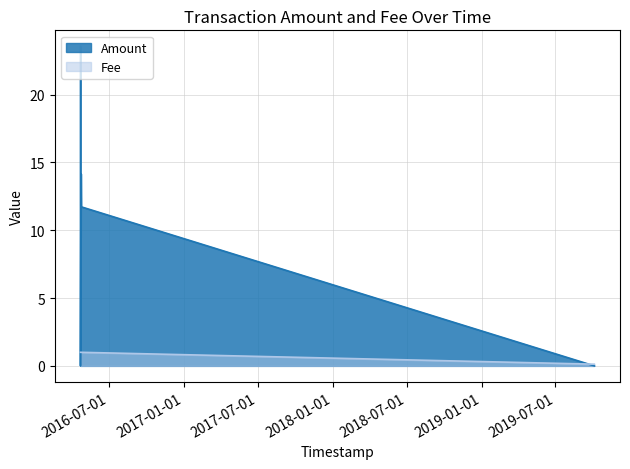

Is it true that Amount equals 0.0 at 2019-10-04 14:30:44?

True